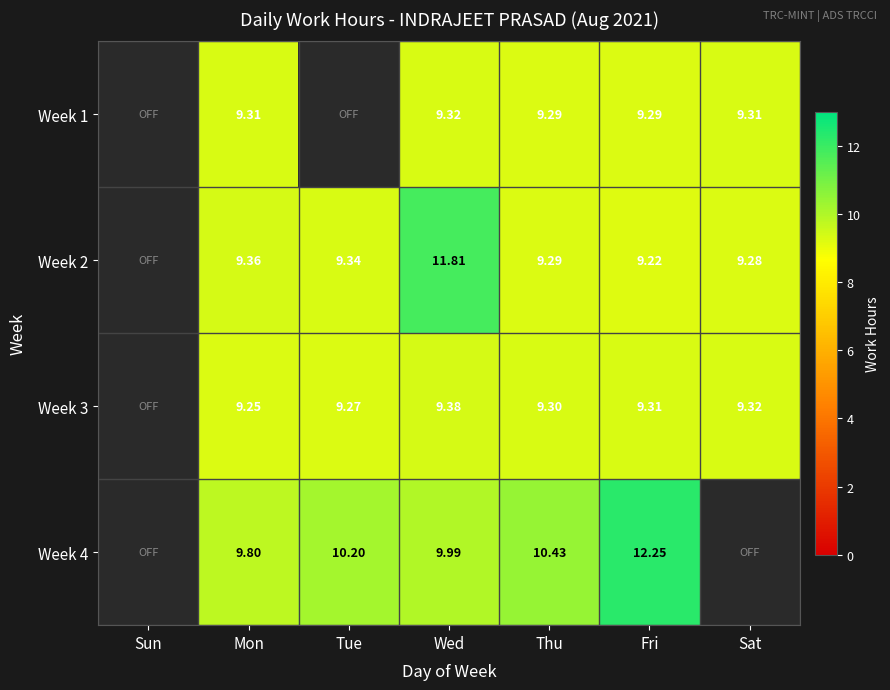

Is the value of Week 3 at Wed greater than the value of Week 4 at Fri?

No